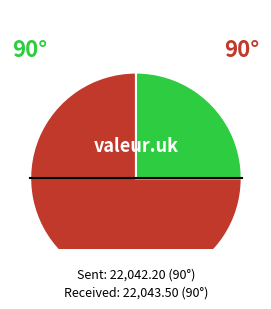

To the nearest percent, what is the difference between the largest and smallest slice percentages?

36%